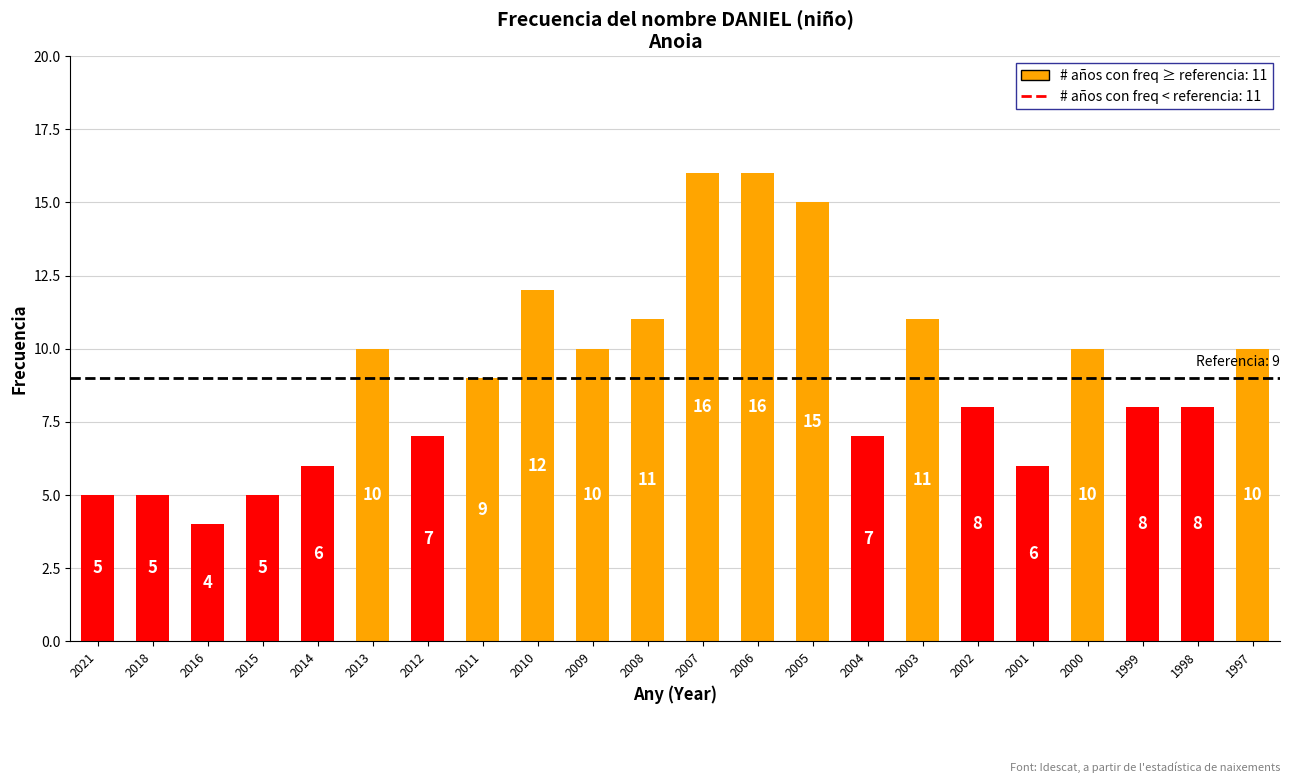

Are the bars horizontal?

No